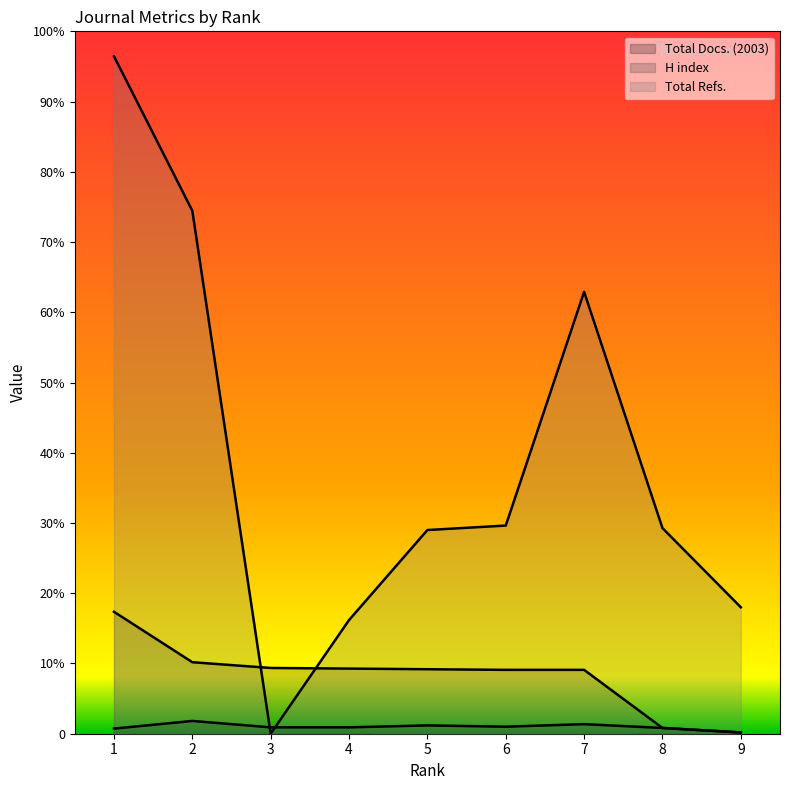

True or false: Total Docs. (2003) and H index intersect in this chart.

False